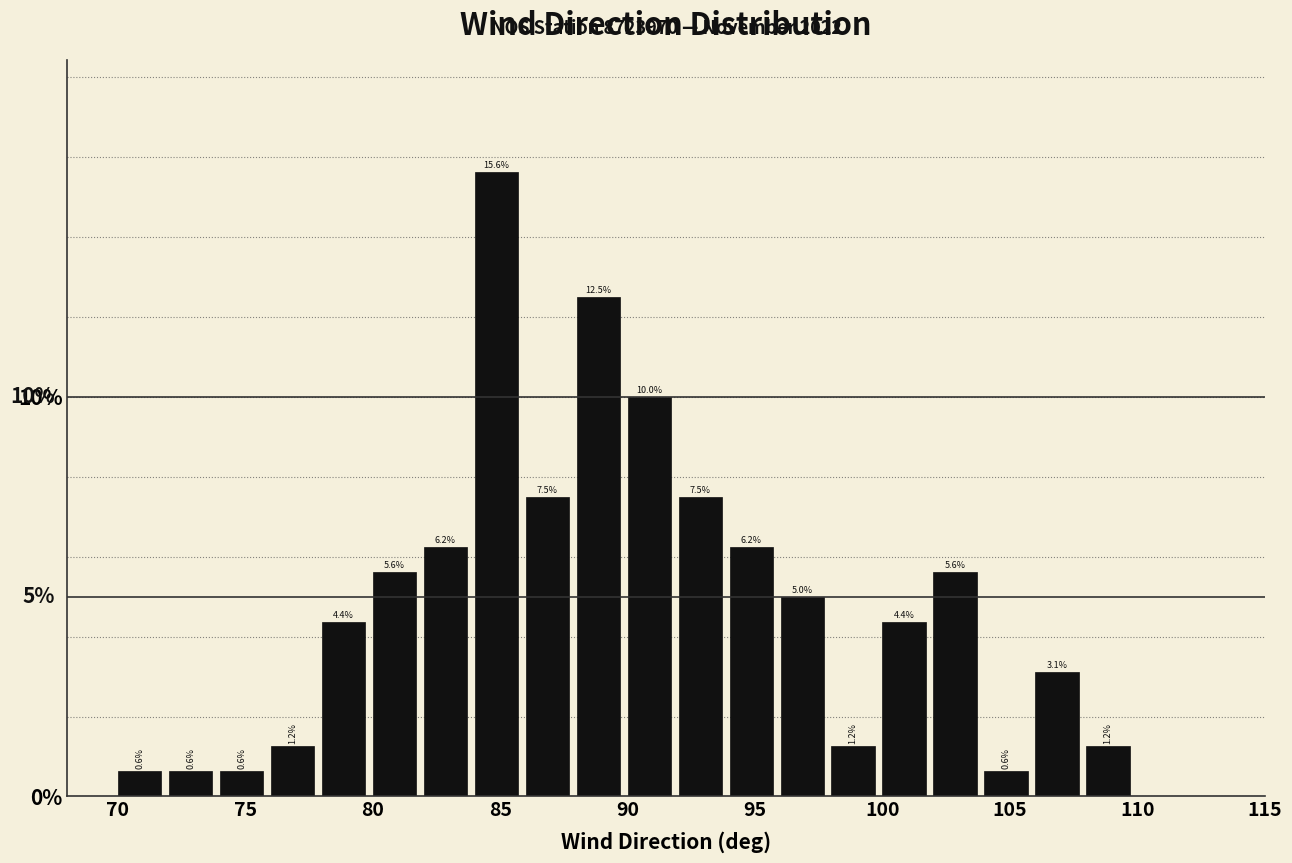

Reading left to right, transcribe this chart: for each bar, give the range it covers on the x-axis and its height.

70 to 72: 0.6
72 to 74: 0.6
74 to 76: 0.6
76 to 78: 1.2
78 to 80: 4.4
80 to 82: 5.6
82 to 84: 6.2
84 to 86: 15.6
86 to 88: 7.5
88 to 90: 12.5
90 to 92: 10.0
92 to 94: 7.5
94 to 96: 6.2
96 to 98: 5.0
98 to 100: 1.2
100 to 102: 4.4
102 to 104: 5.6
104 to 106: 0.6
106 to 108: 3.1
108 to 110: 1.2